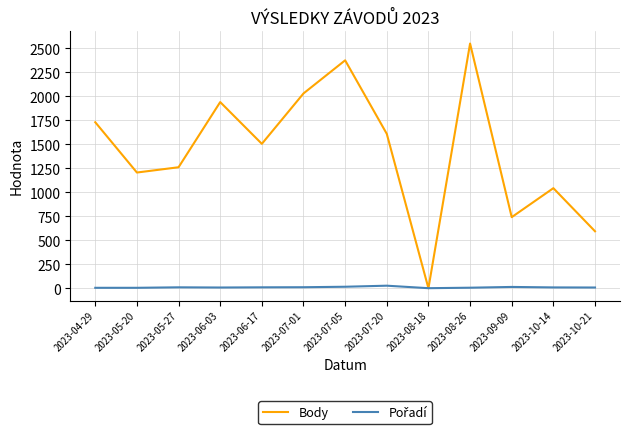

Is it true that Body equals 621 at 2023-10-14?

False